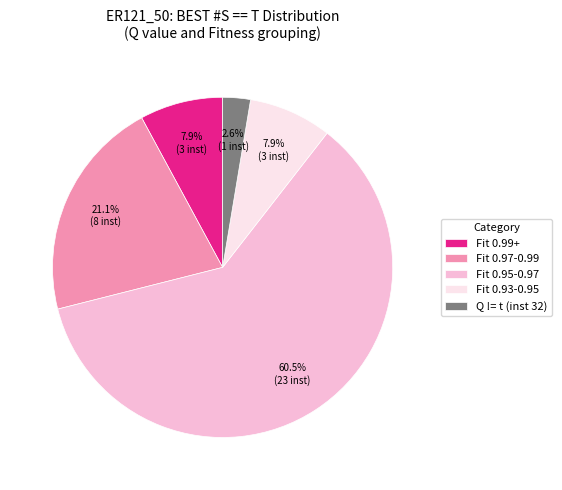

Is there any slice that represents more than half of the pie?

Yes